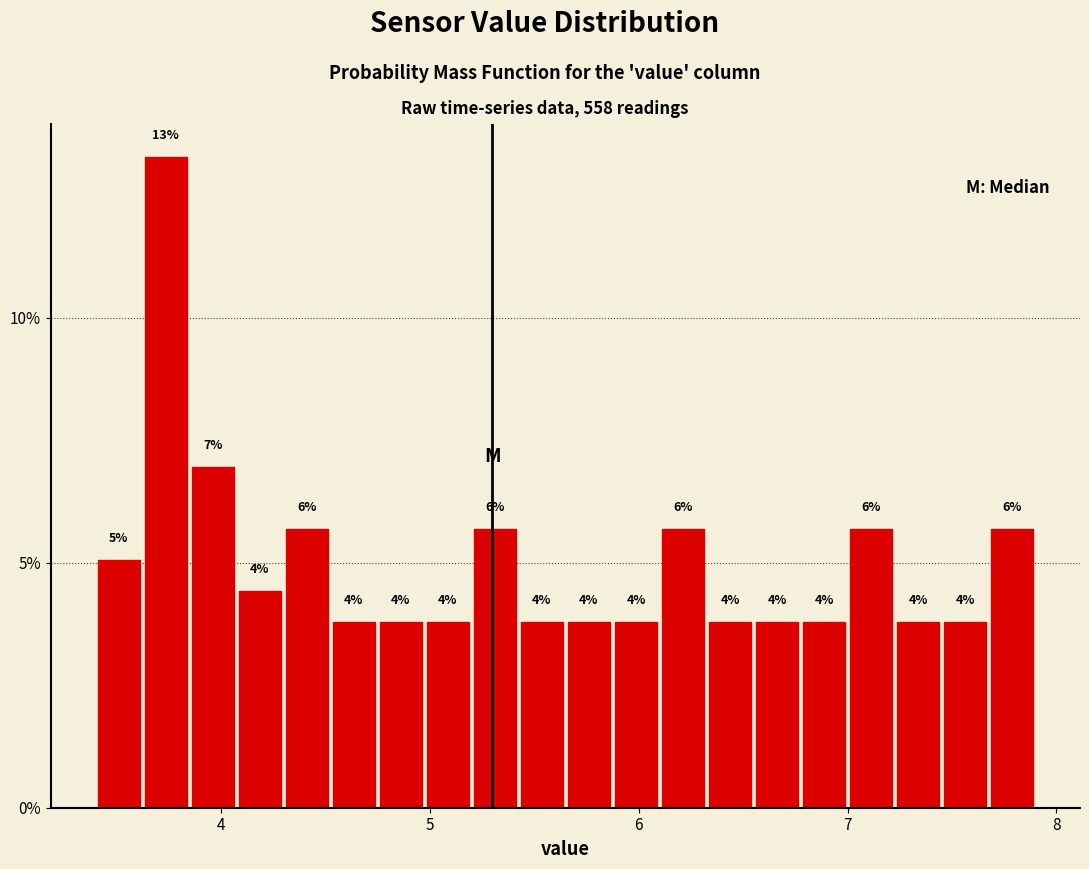

Read against the x-axis, roughly where is the centre of the tallest bar?

3.7